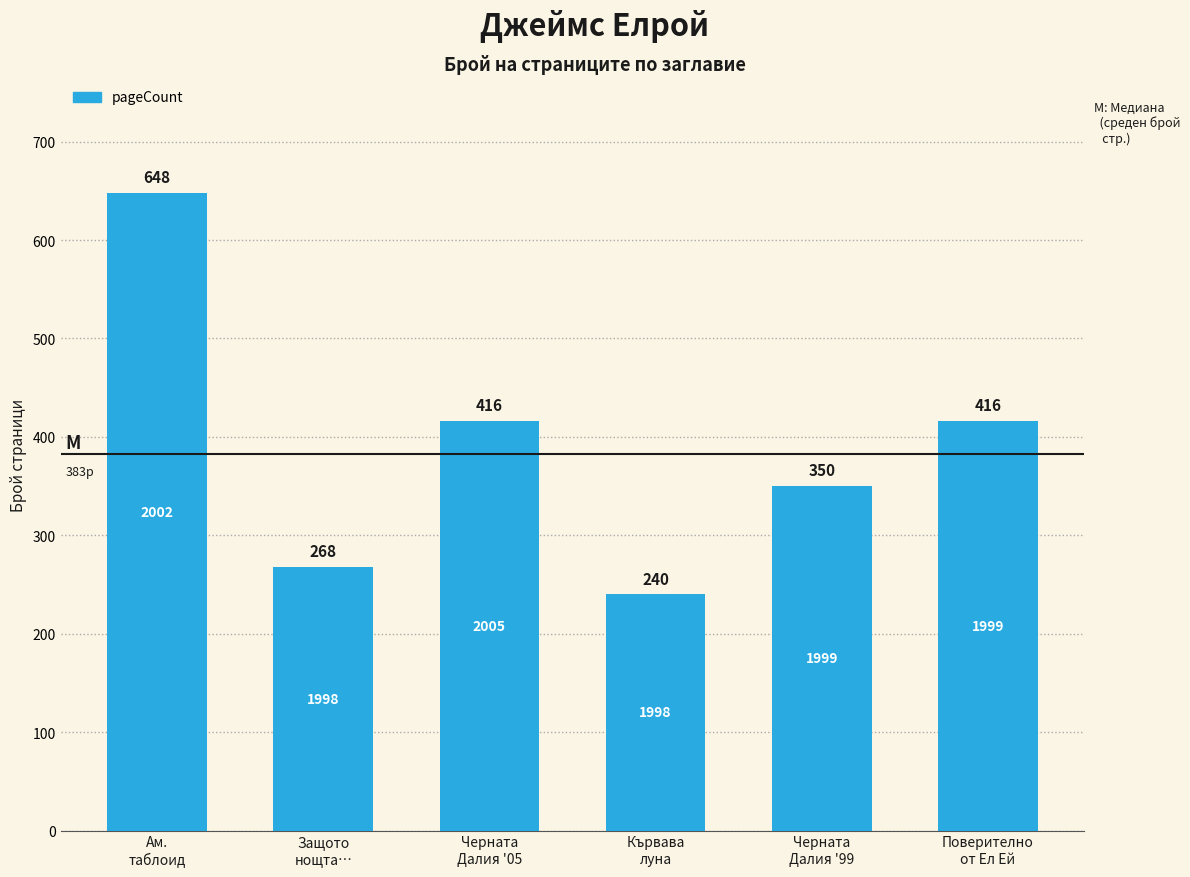

The value at Защото
нощта… is 467. True or false?

False